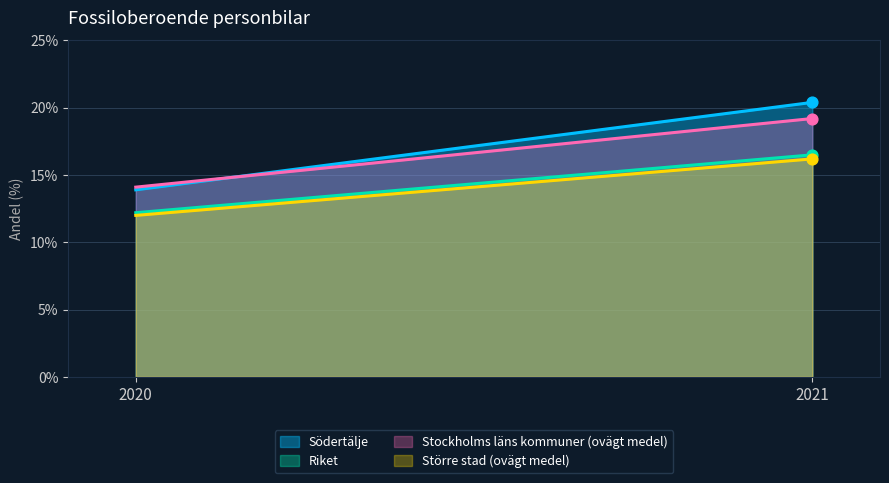

What are all the series names shown in the legend?

Södertälje, Riket, Stockholms läns kommuner (ovägt medel), Större stad (ovägt medel)